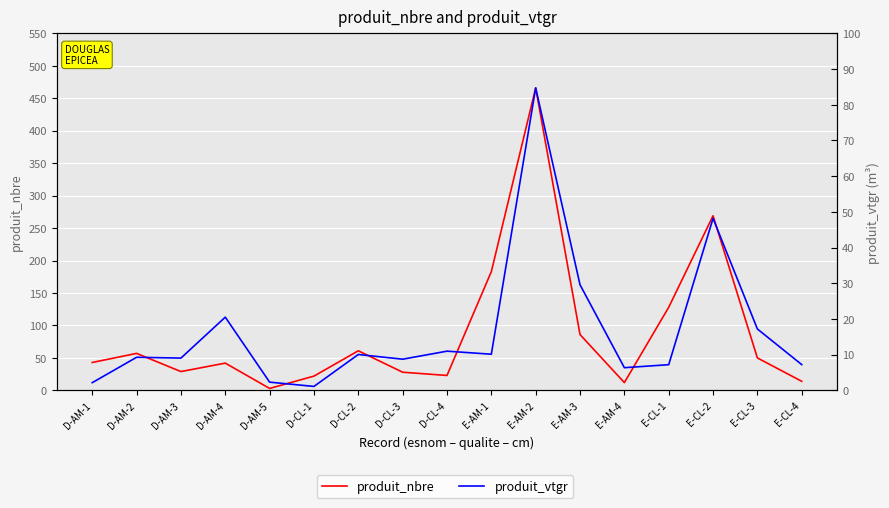

What is the value of the produit_vtgr point at the 16th from the left?

17.2